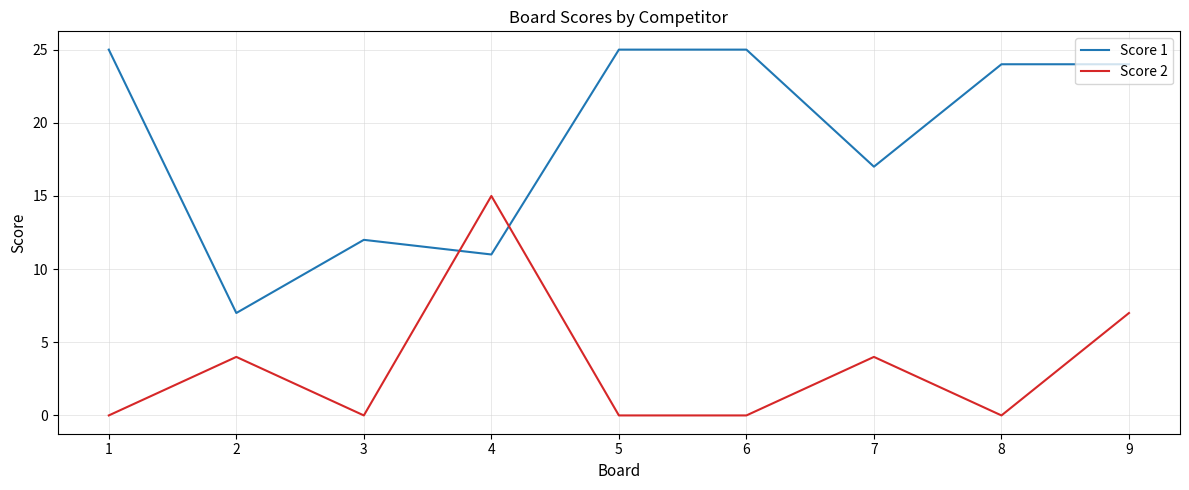

At which category is the sum across all series the highest?

9